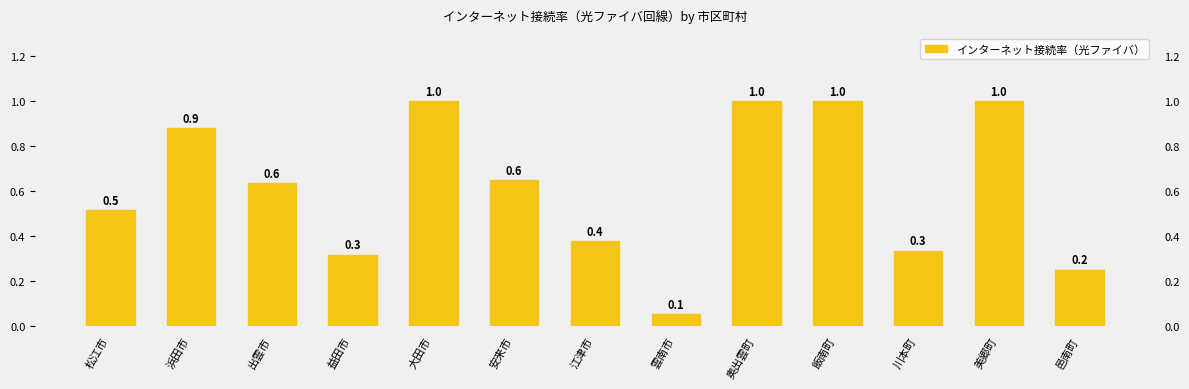

Is it true that the value at 飯南町 is 1.3?

False